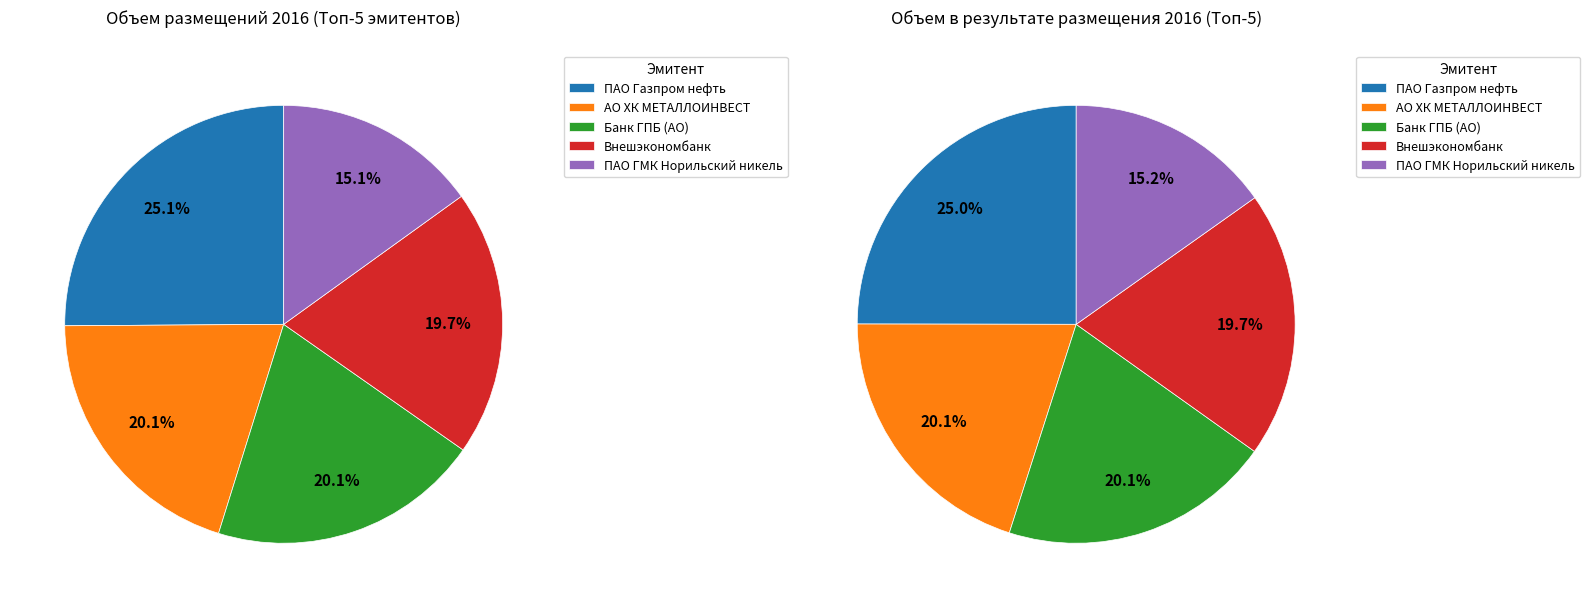

What percentage is NOT represented by АО СФМ?

100.0%